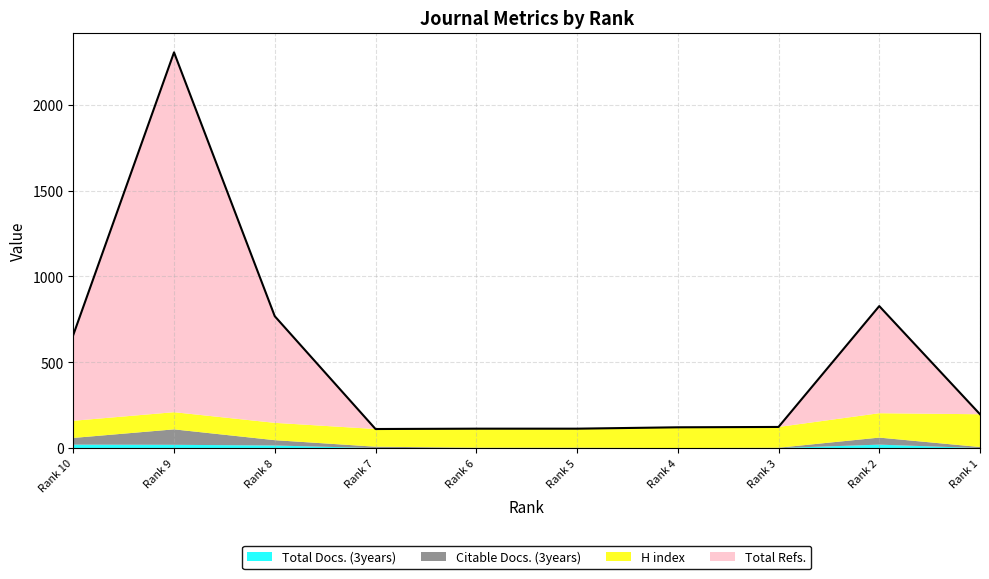

True or false: Citable Docs. (3years) and Total Docs. (3years) cross at least once.

False